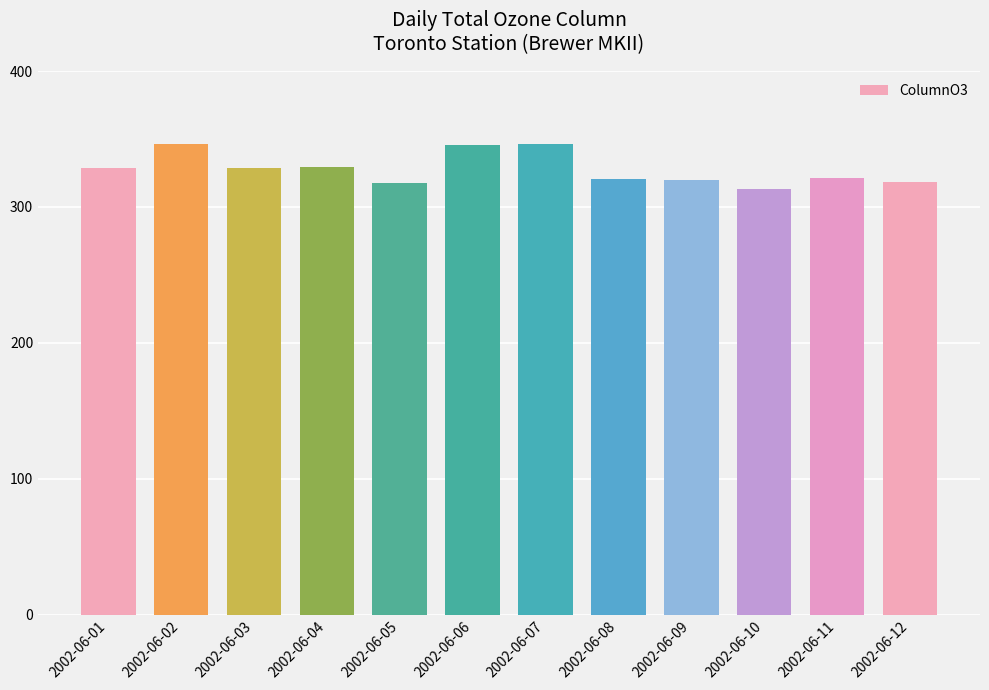

True or false: the data shows 346.5 at 2002-06-02.

True